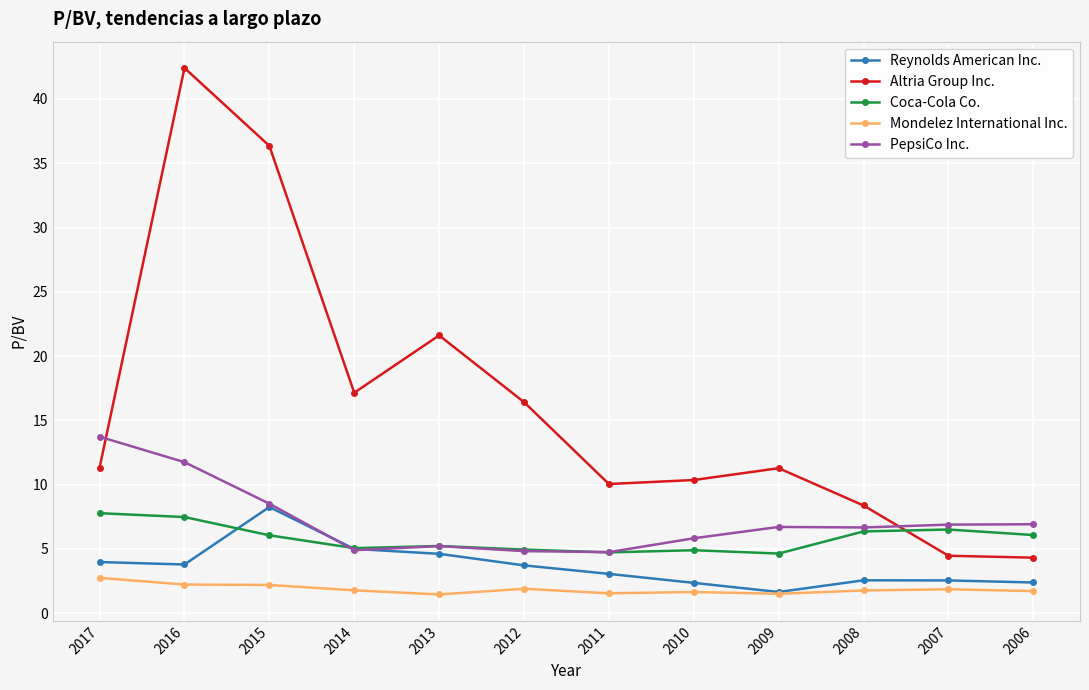

True or false: Mondelez International Inc. has more than 0 points higher than both neighbors.

True